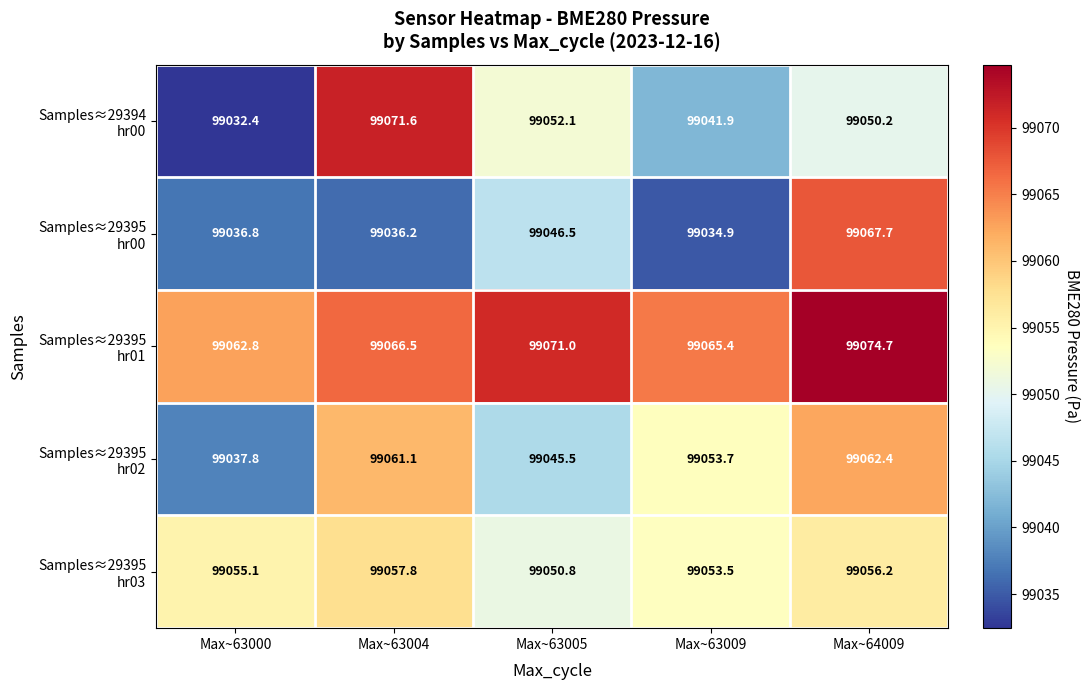

What is the maximum value shown in the chart?

99074.7